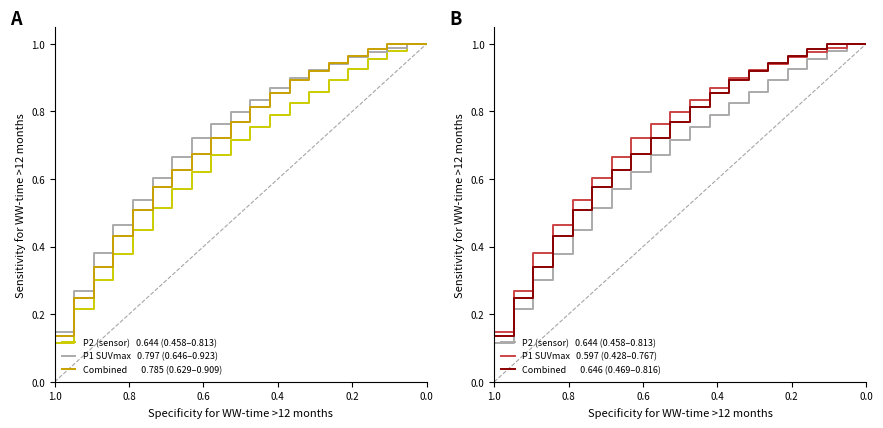

Reading left to right, what are all the values shown in this chart?

P2 (sensor)   0.644 (0.458–0.813): 0.1	0.2	0.3	0.4	0.4	0.5	0.6	0.6	0.7	0.7	0.8	0.8	0.8	0.9	0.9	0.9	1.0	1.0	1.0	1.0
P1 SUVmax   0.797 (0.646–0.923): 0.1	0.3	0.4	0.5	0.5	0.6	0.7	0.7	0.8	0.8	0.8	0.9	0.9	0.9	0.9	1.0	1.0	1.0	1.0	1.0
Combined       0.785 (0.629–0.909): 0.1	0.2	0.3	0.4	0.5	0.6	0.6	0.7	0.7	0.8	0.8	0.9	0.9	0.9	0.9	1.0	1.0	1.0	1.0	1.0
P1 SUVmax   0.597 (0.428–0.767): 0.1	0.3	0.4	0.5	0.5	0.6	0.7	0.7	0.8	0.8	0.8	0.9	0.9	0.9	0.9	1.0	1.0	1.0	1.0	1.0
Combined       0.646 (0.469–0.816): 0.1	0.2	0.3	0.4	0.5	0.6	0.6	0.7	0.7	0.8	0.8	0.9	0.9	0.9	0.9	1.0	1.0	1.0	1.0	1.0